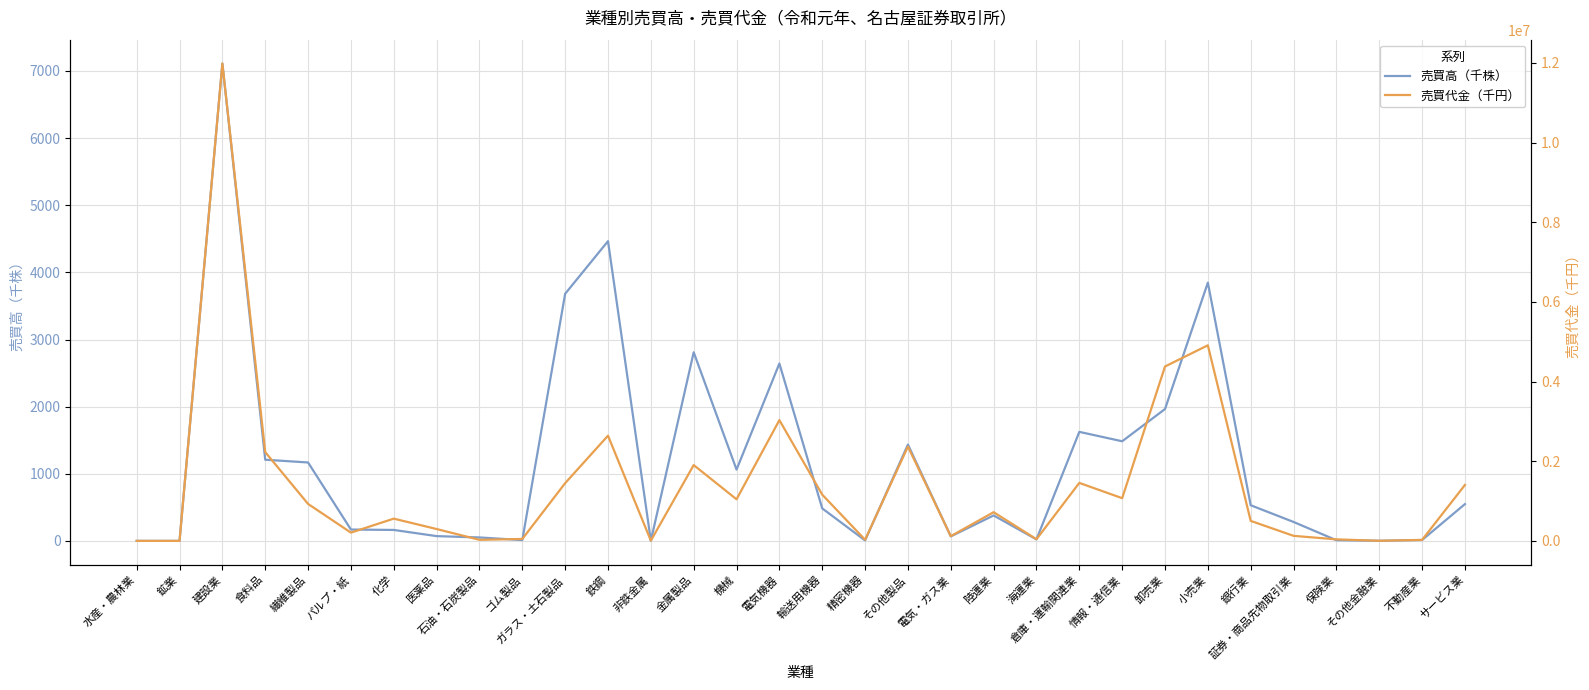

List the series in order of their peak value, lowest first.

売買高（千株）, 売買代金（千円）